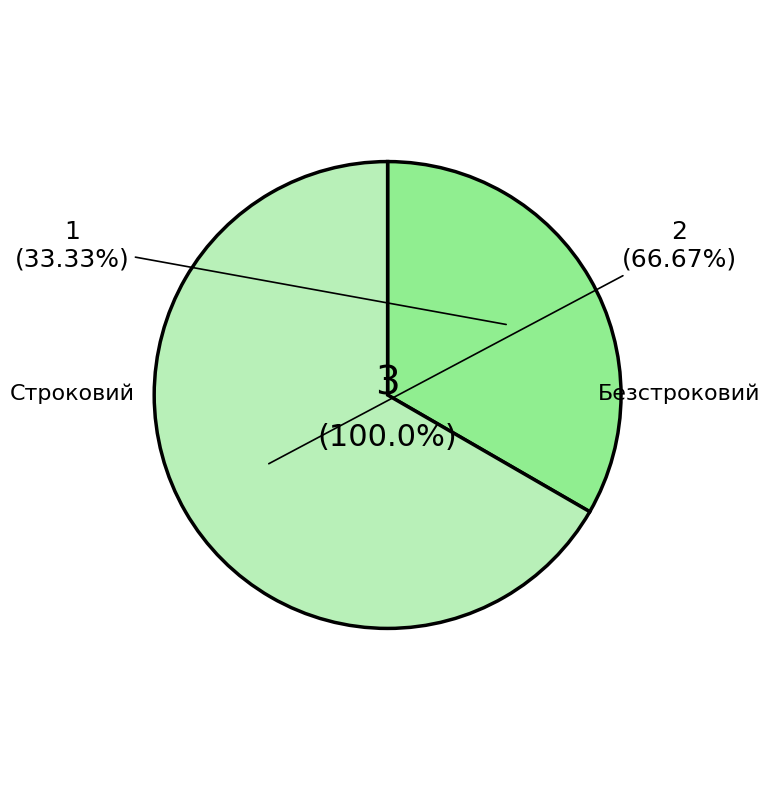

Approximately how many times larger is the value at Безстроковий compared to Строковий?

2.0